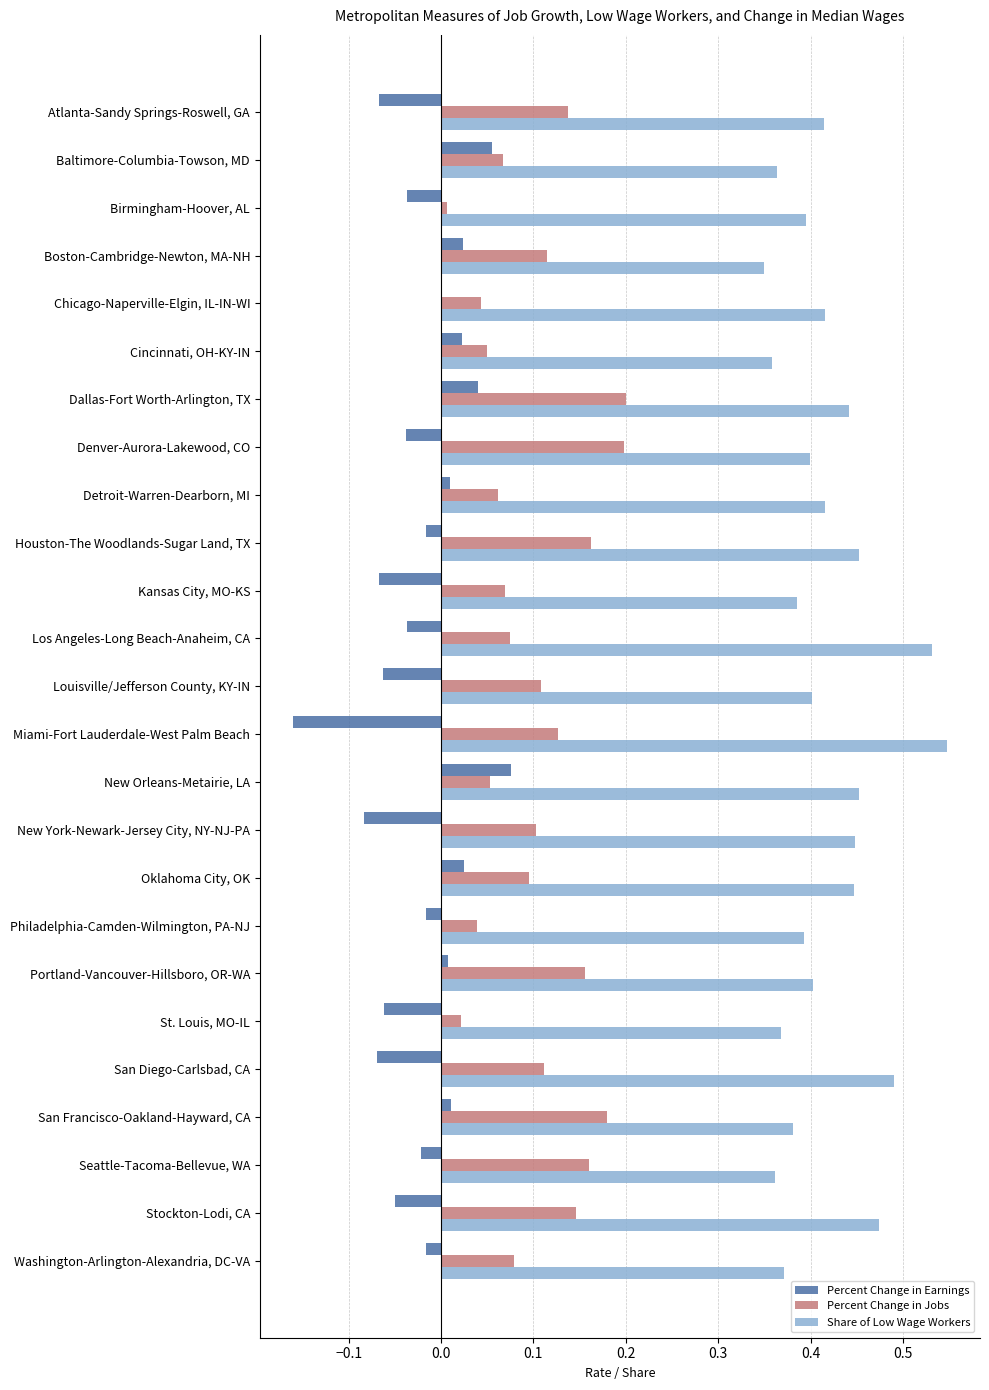

Which category has the highest value across all series?

Miami-Fort Lauderdale-West Palm Beach